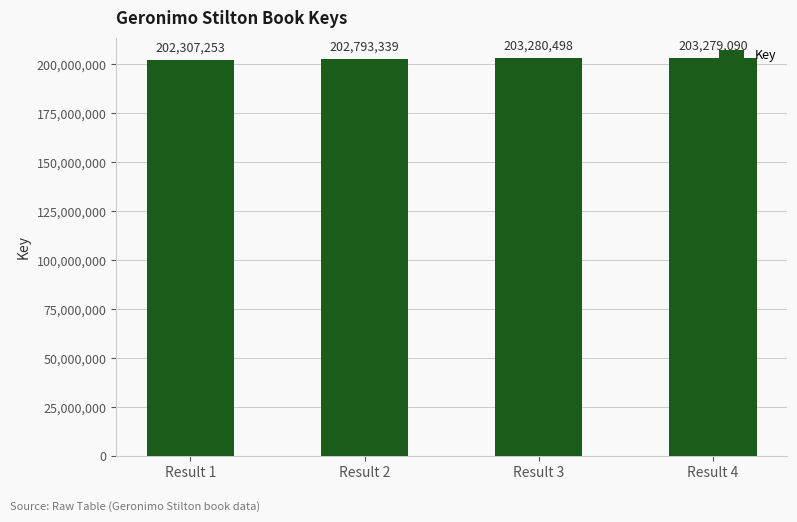

What is the sum of all values?

811660180